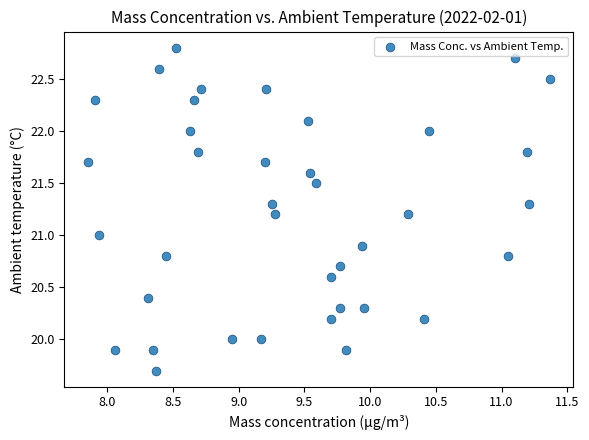

What is the range of X values (max minus min)?

3.5